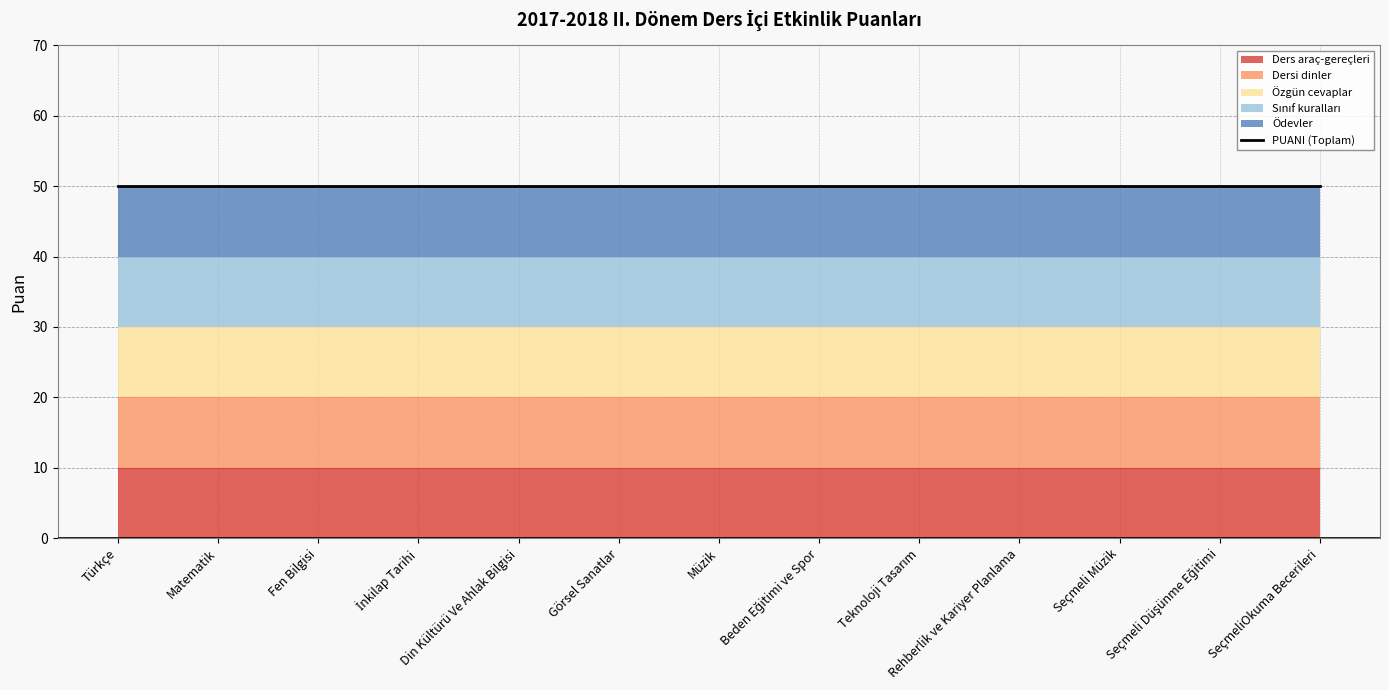

What position from the left is Seçmeli Düşünme Eğitimi?

12